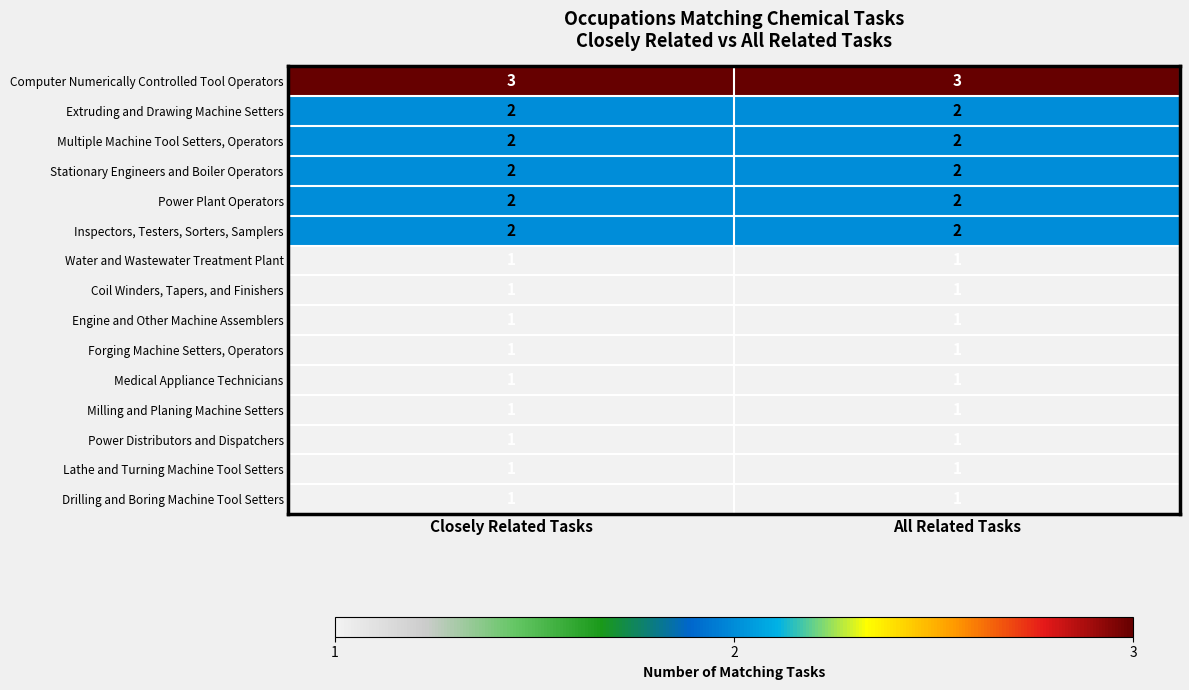

What is the sum of all Stationary Engineers and Boiler Operators values?

4